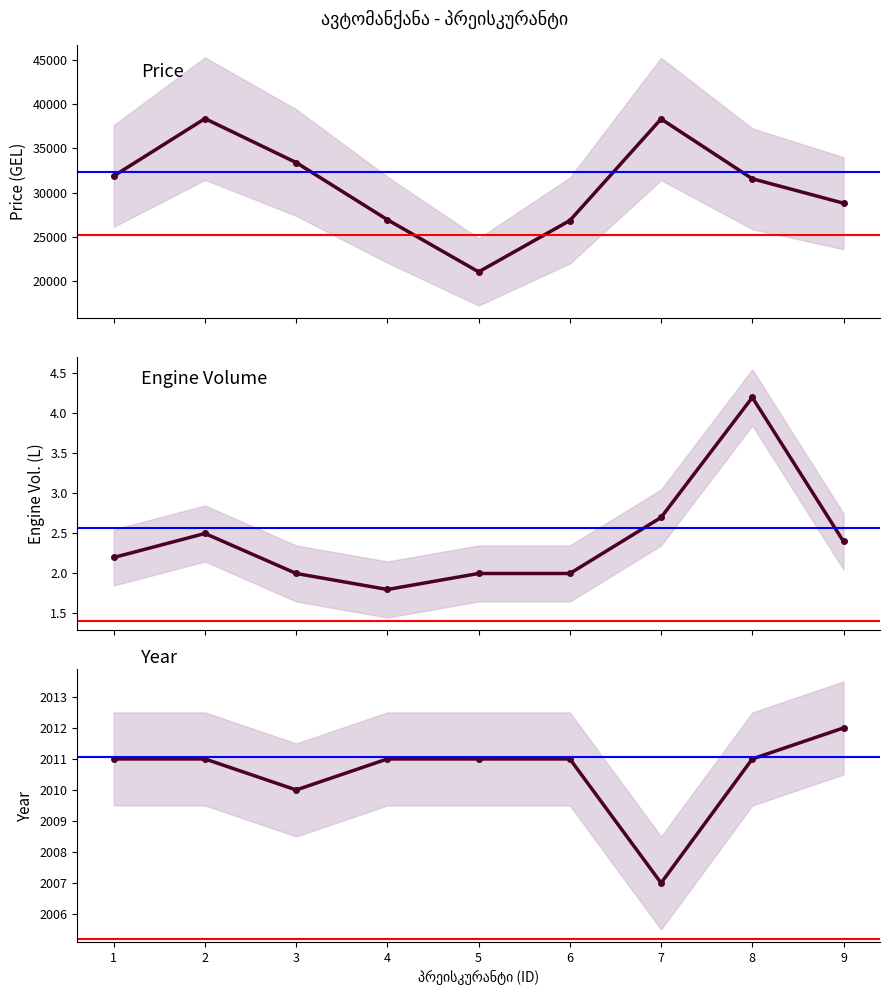

Is it true that Price (col_6) equals 31563.1 at 8?

True